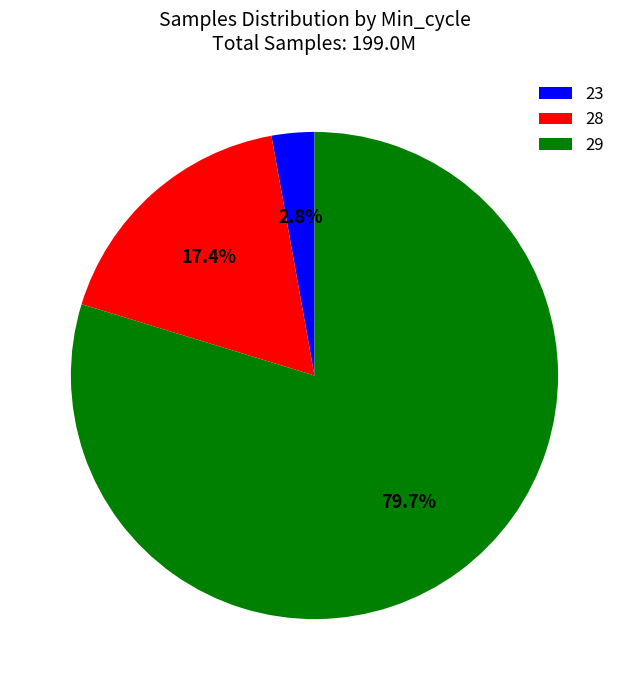

Combined, do 28 and 29 account for over 50%?

Yes